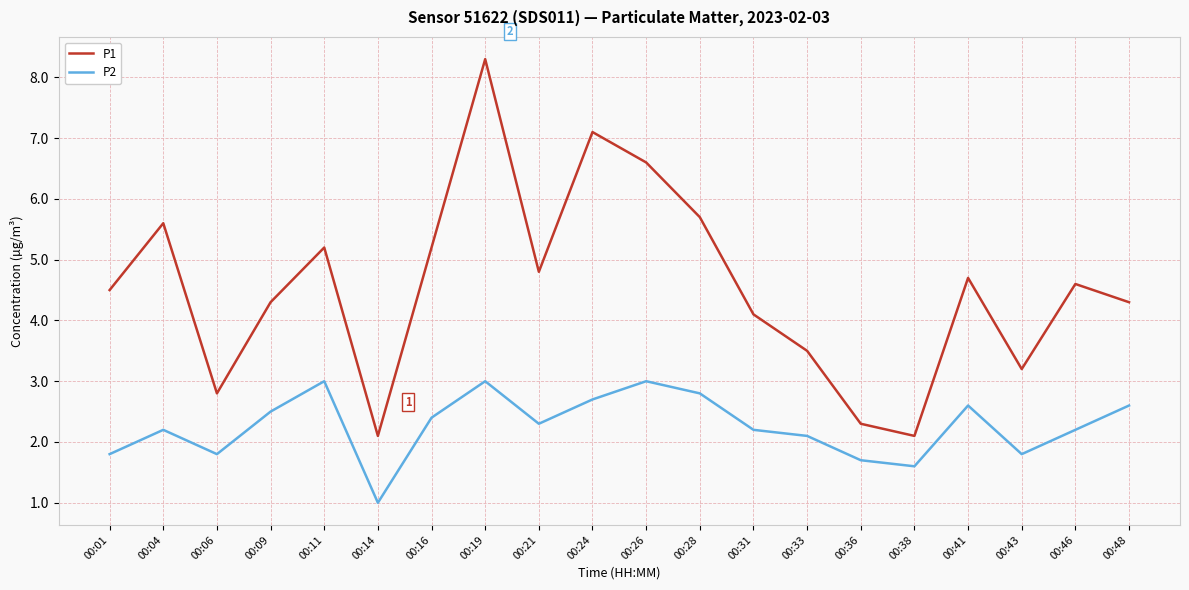

What is the difference between the maximum and minimum values in the P1 series?

6.2